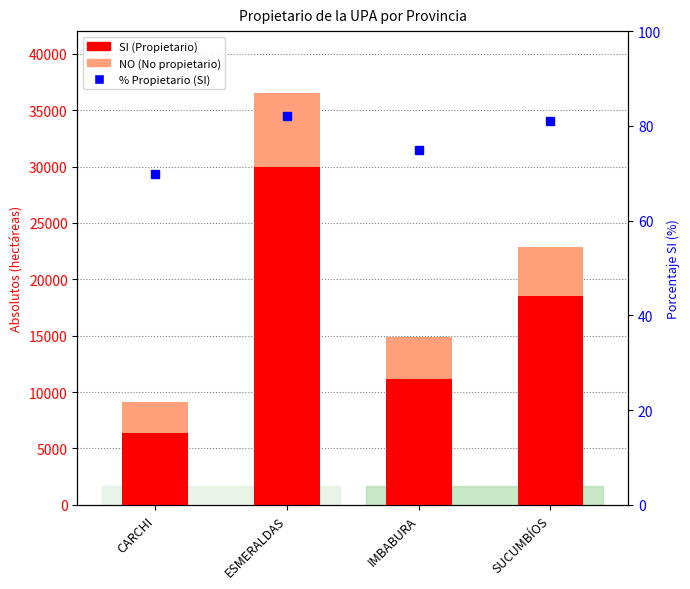

The value of SI (Propietario) at CARCHI is 6396.6. True or false?

True